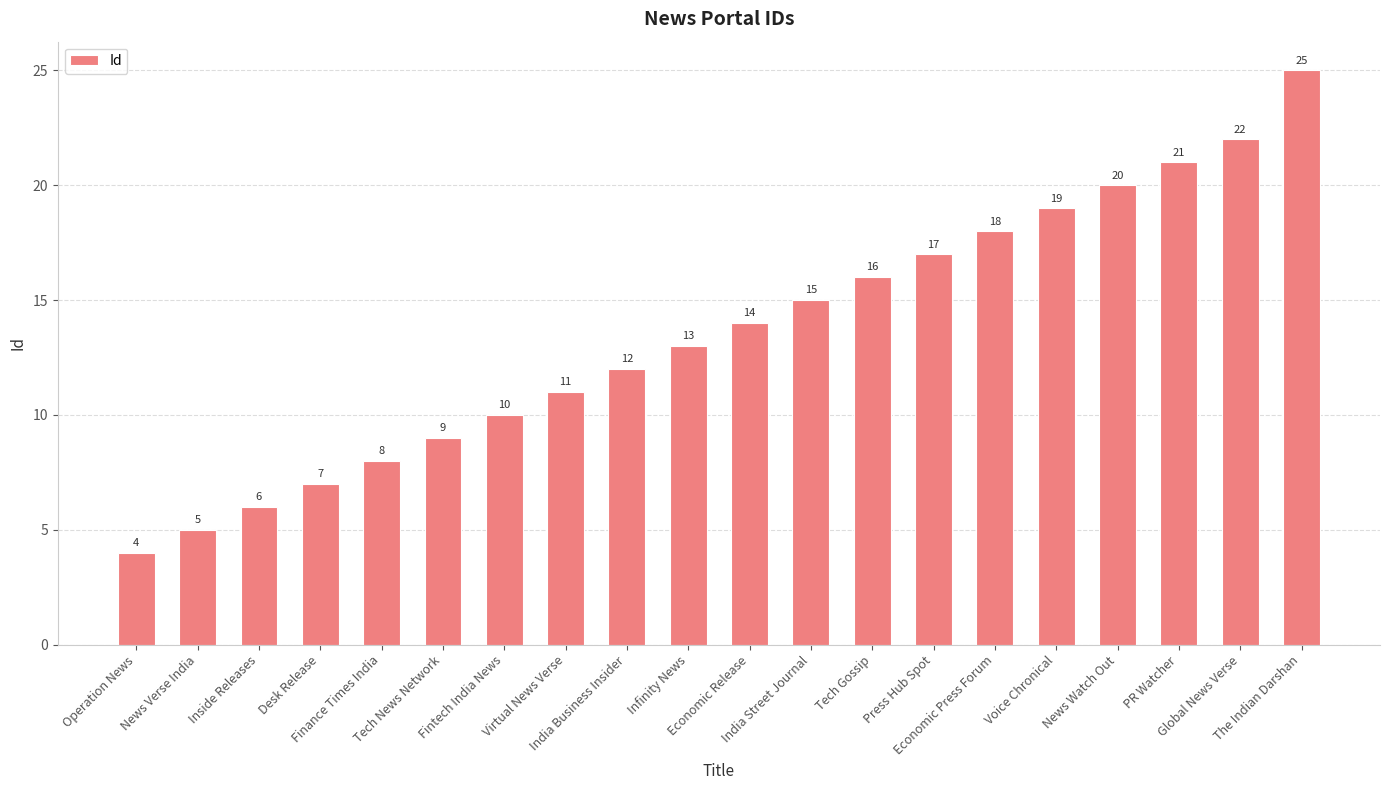

What is the difference between the second highest and second lowest values?

17